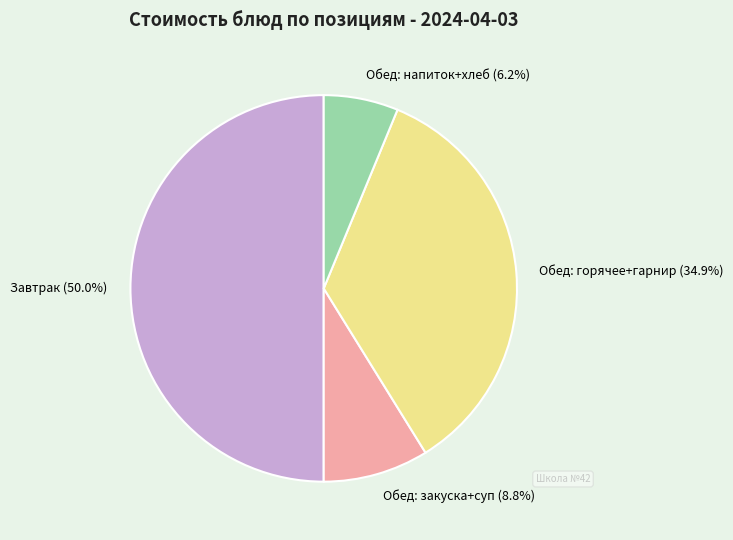

Is the sum of Обед: закуска+суп (8.8%) and Обед: напиток+хлеб (6.2%) greater than half?

No